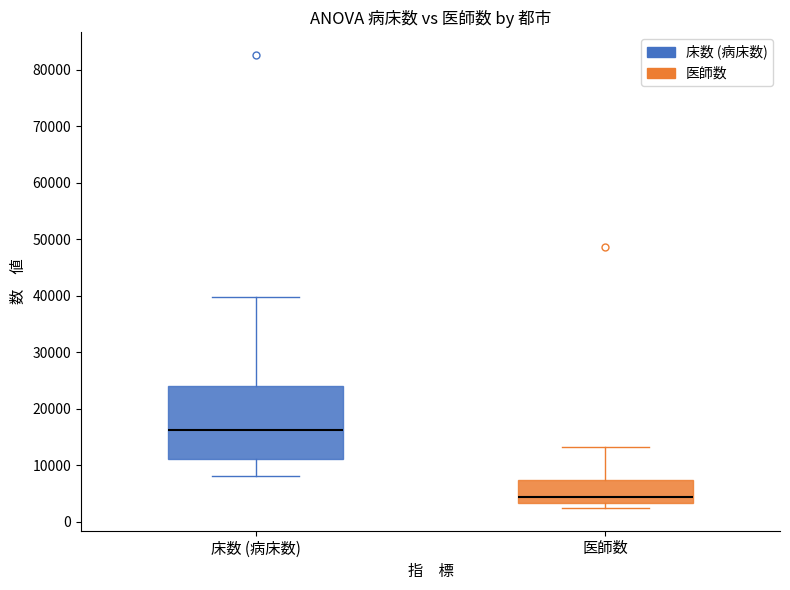

Comparing the boxes themselves (not the whiskers), which one is the tallest?

床数 (病床数)